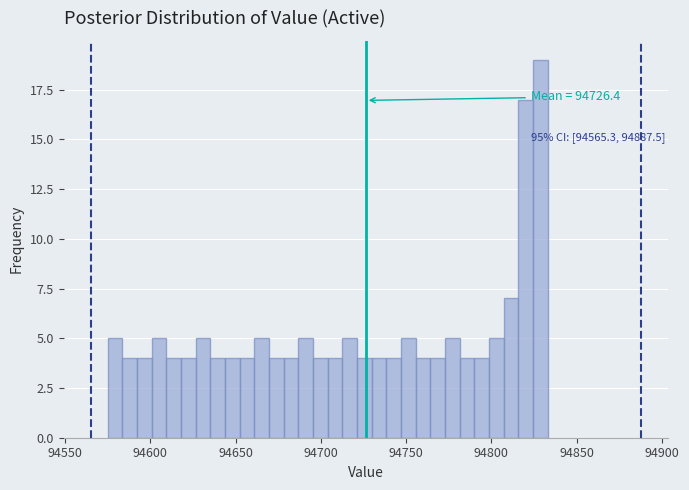

Read against the x-axis, roughly where is the centre of the tallest bar?

94830